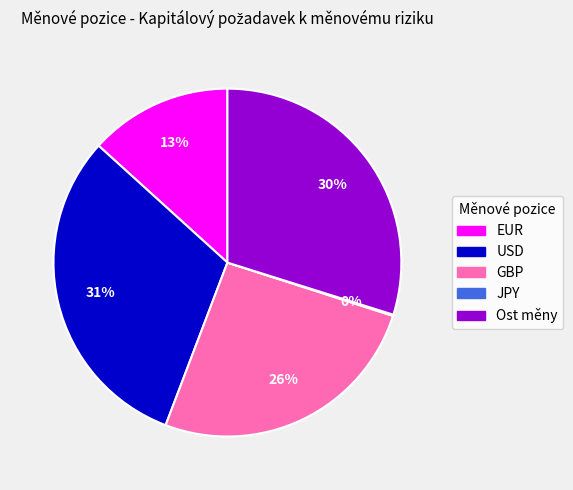

Which slice is the largest?

USD